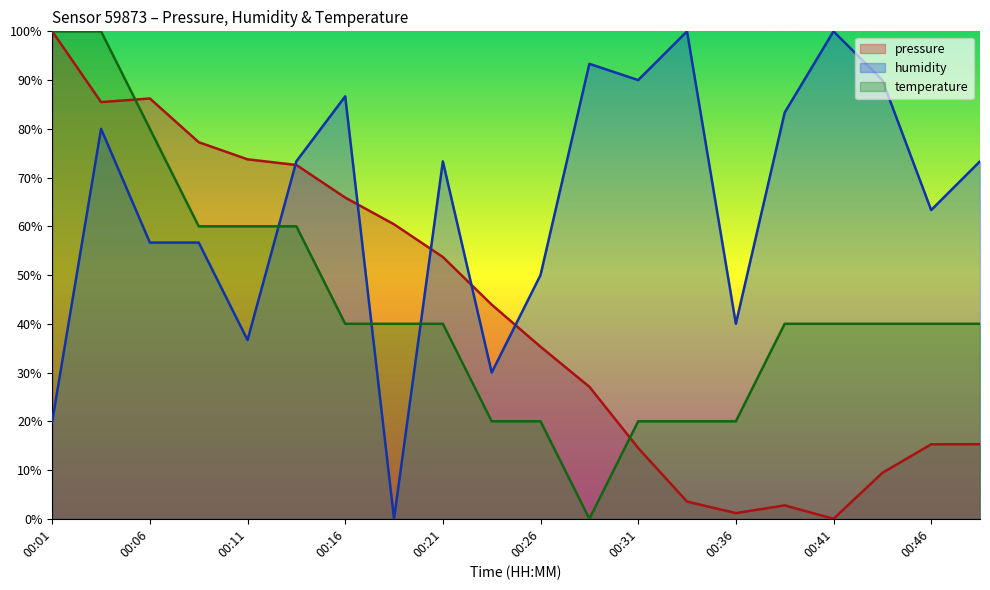

How many values in pressure are above zero?

19